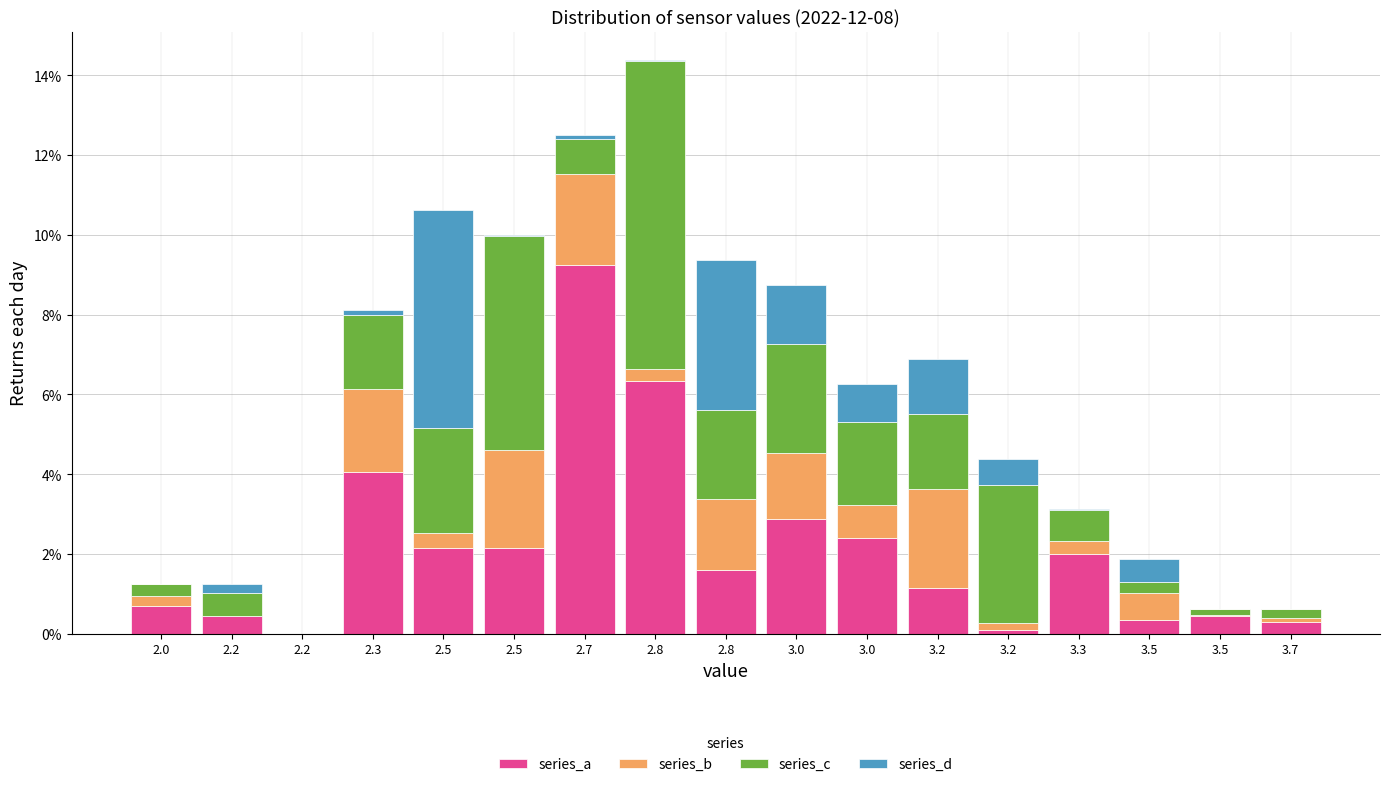

What are all the series names shown in the legend?

series_a, series_b, series_c, series_d